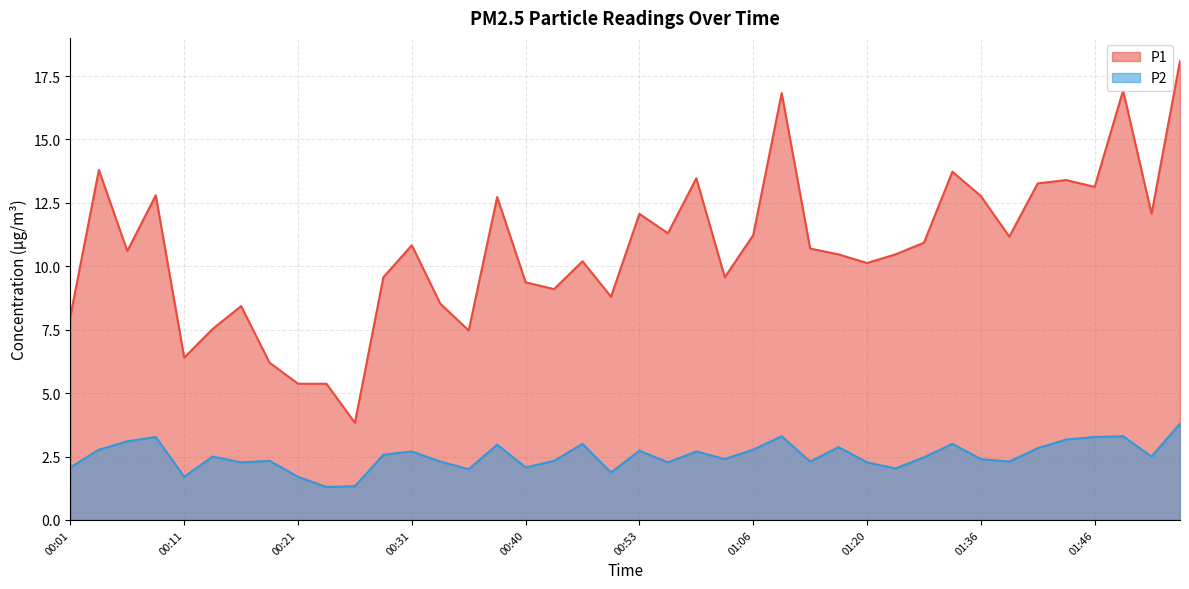

How many data points does each series have?

40